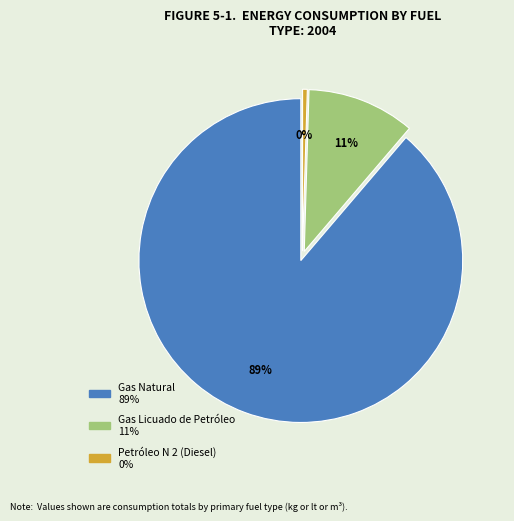

Count the number of slices in the pie.

3